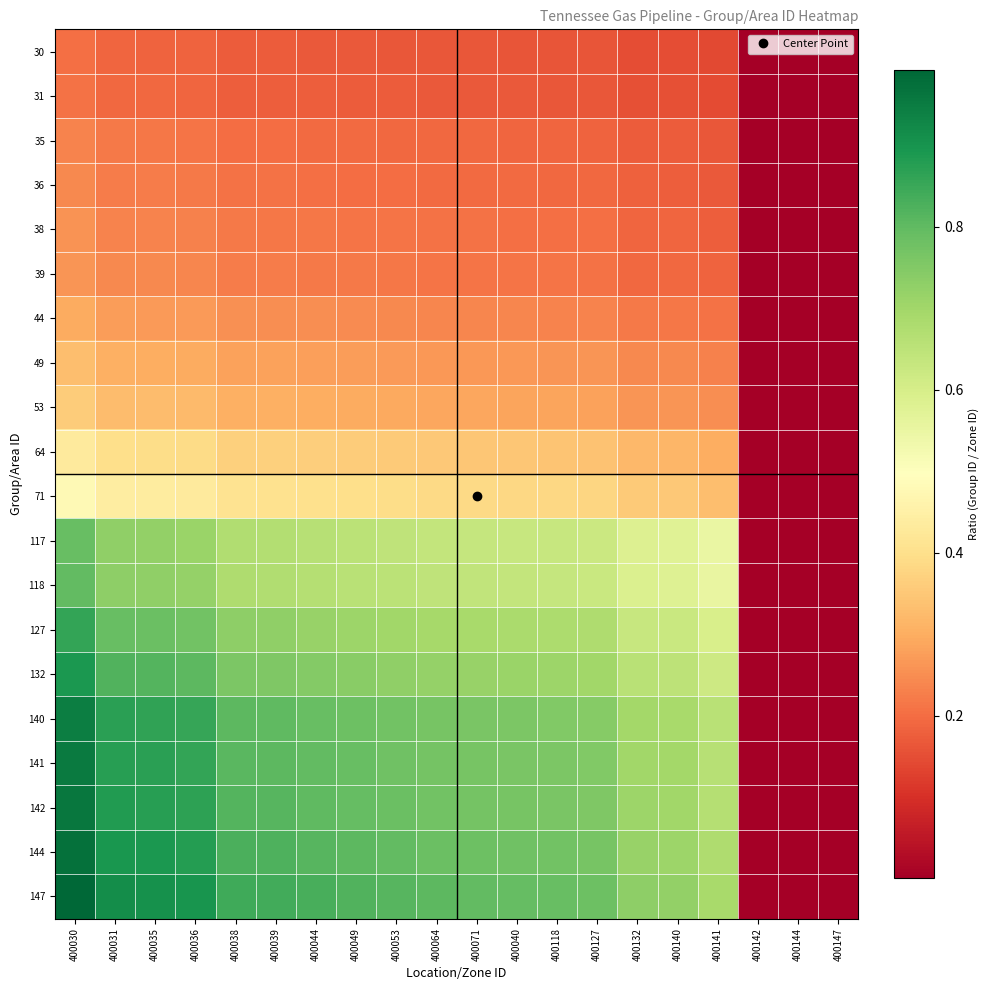

At which category is the sum across all series the highest?

400030